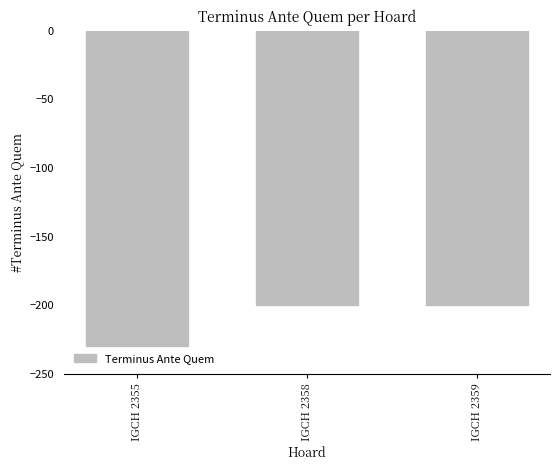

What value does the data have at IGCH 2358, to the nearest 5?

-200